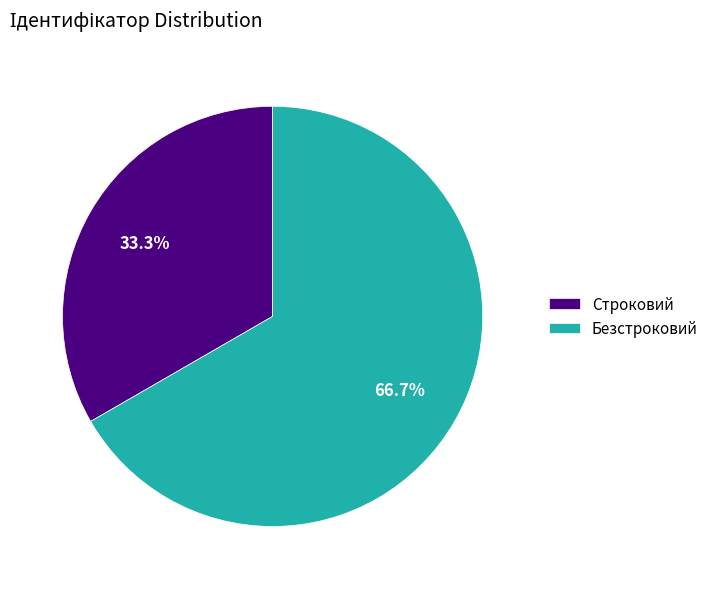

What percentage do Строковий and Безстроковий together represent?

100.0%